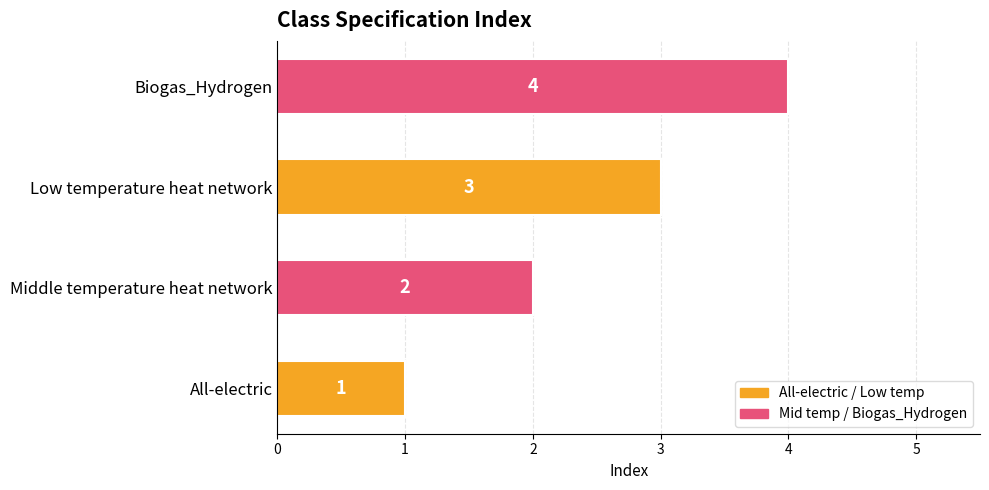

What is the difference between the maximum and minimum values?

3